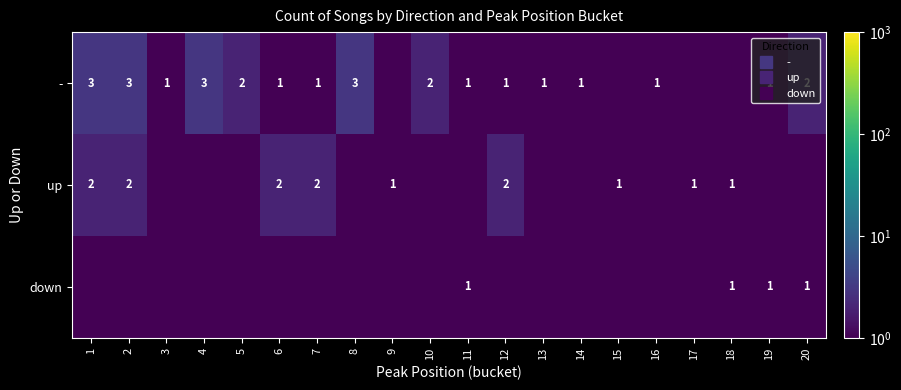

List the series in order of their peak value, highest first.

-, up, down